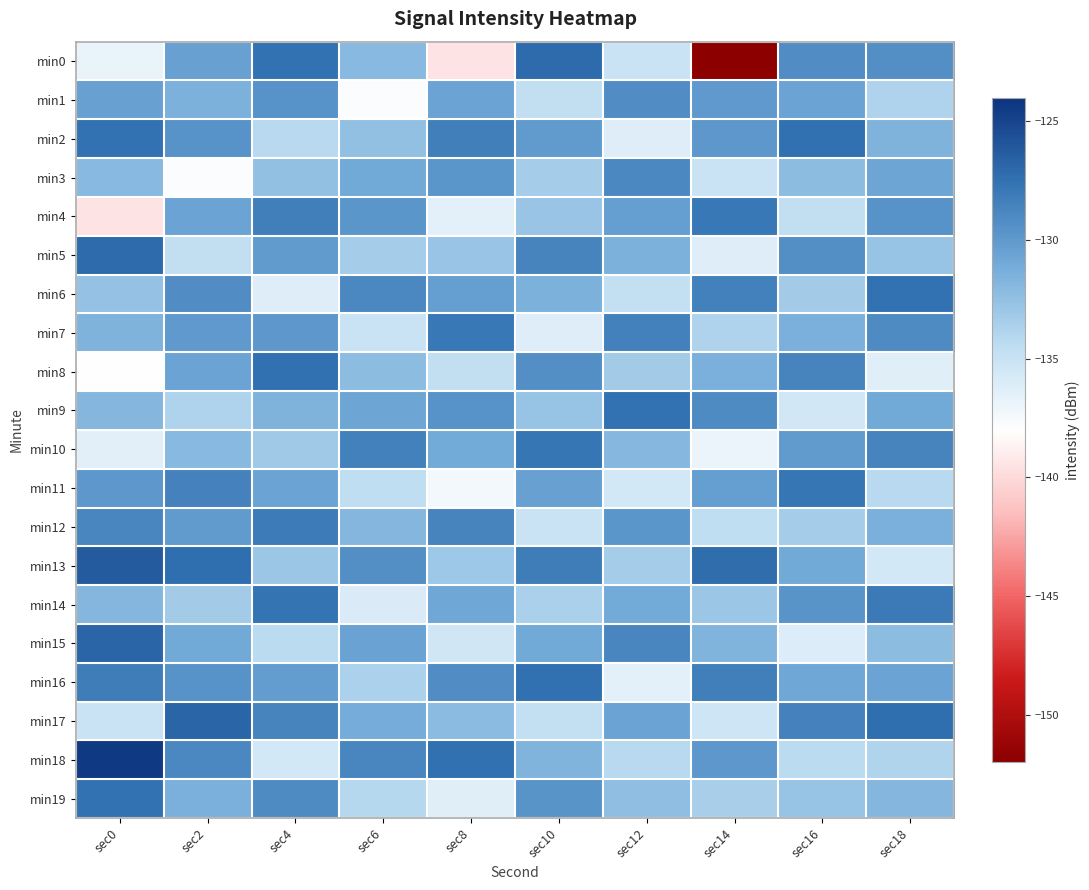

At sec4, list the series in order from largest to smallest.

min8, min0, min14, min12, min4, min17, min19, min1, min7, min5, min16, min11, min9, min3, min13, min10, min2, min15, min18, min6